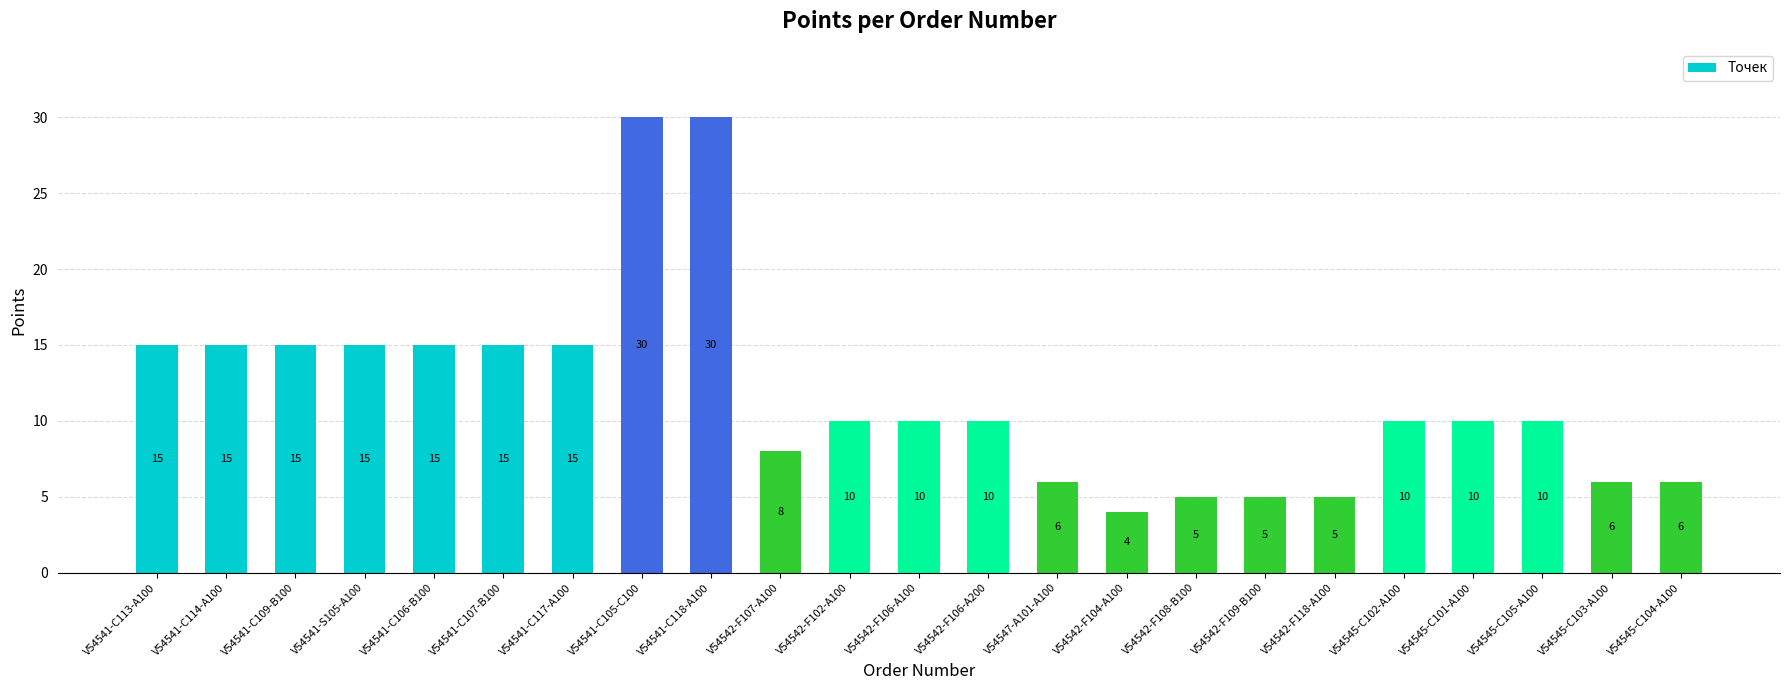

What is the greatest value displayed?

30